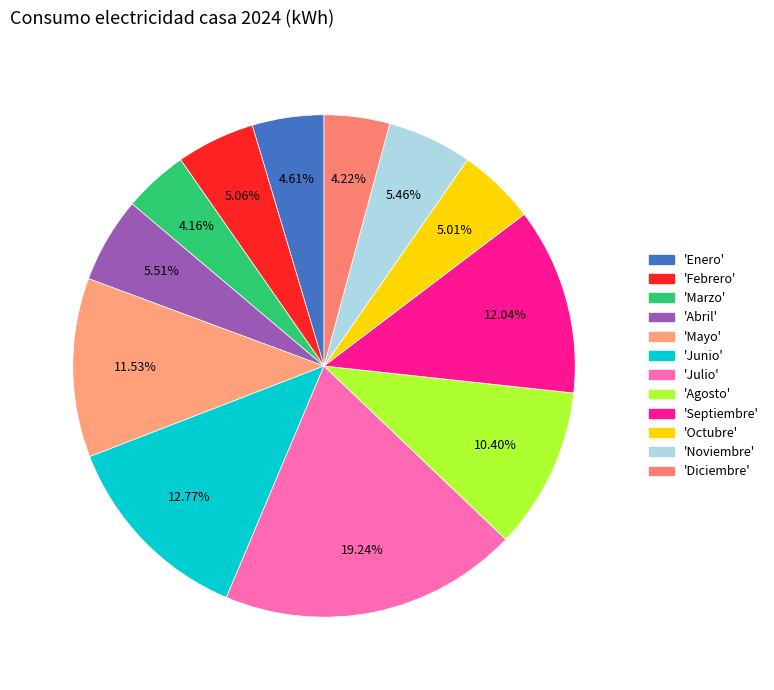

Rank the categories by value from lowest to highest.

Marzo, Diciembre, Enero, Octubre, Febrero, Noviembre, Abril, Agosto, Mayo, Septiembre, Junio, Julio